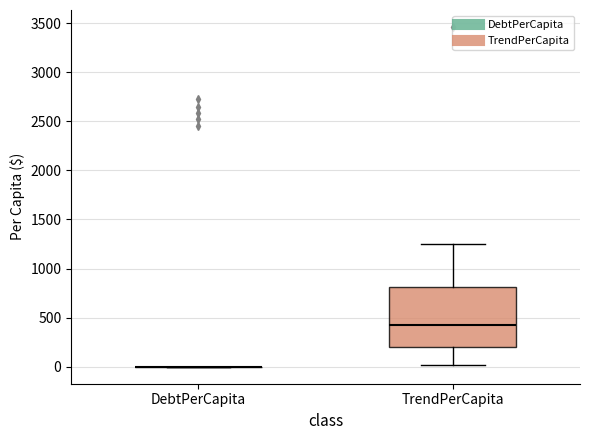

Comparing the boxes themselves (not the whiskers), which one is the tallest?

TrendPerCapita